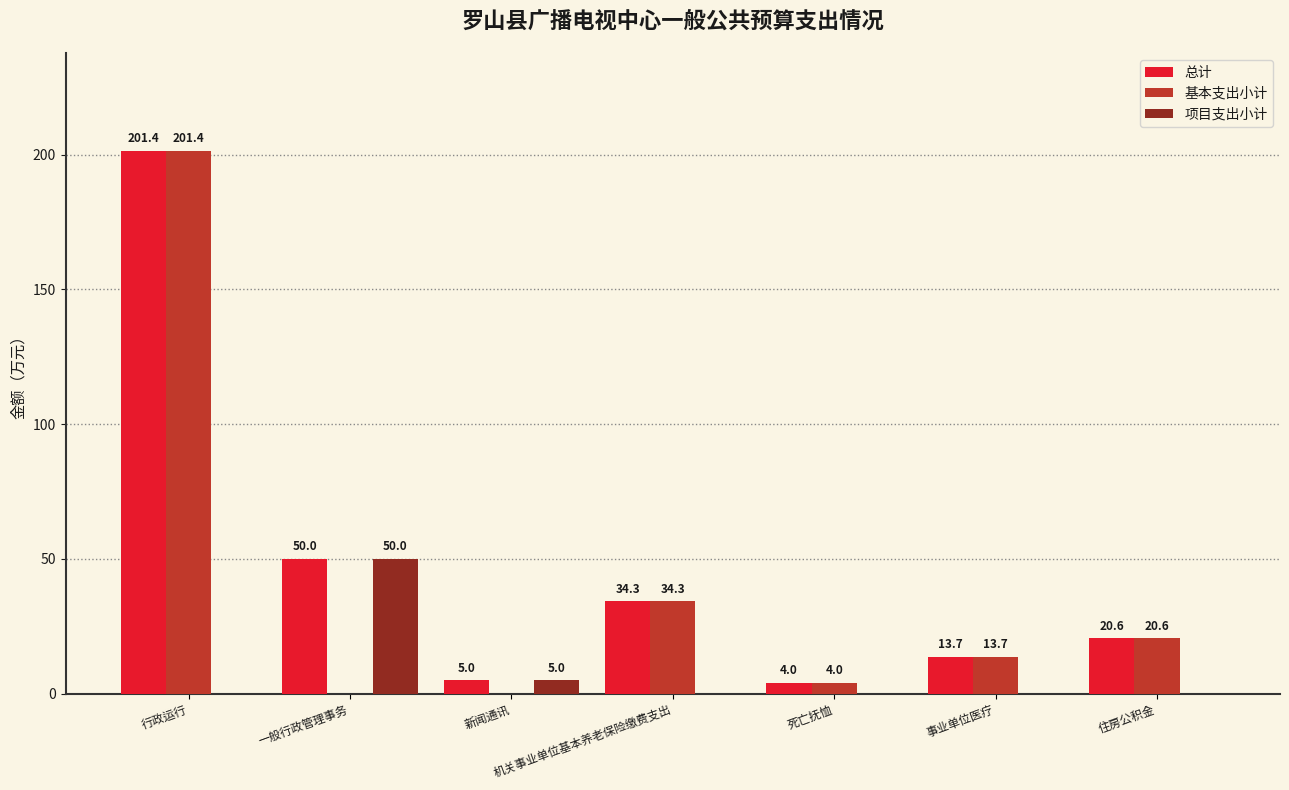

What is the greatest value displayed?

201.4